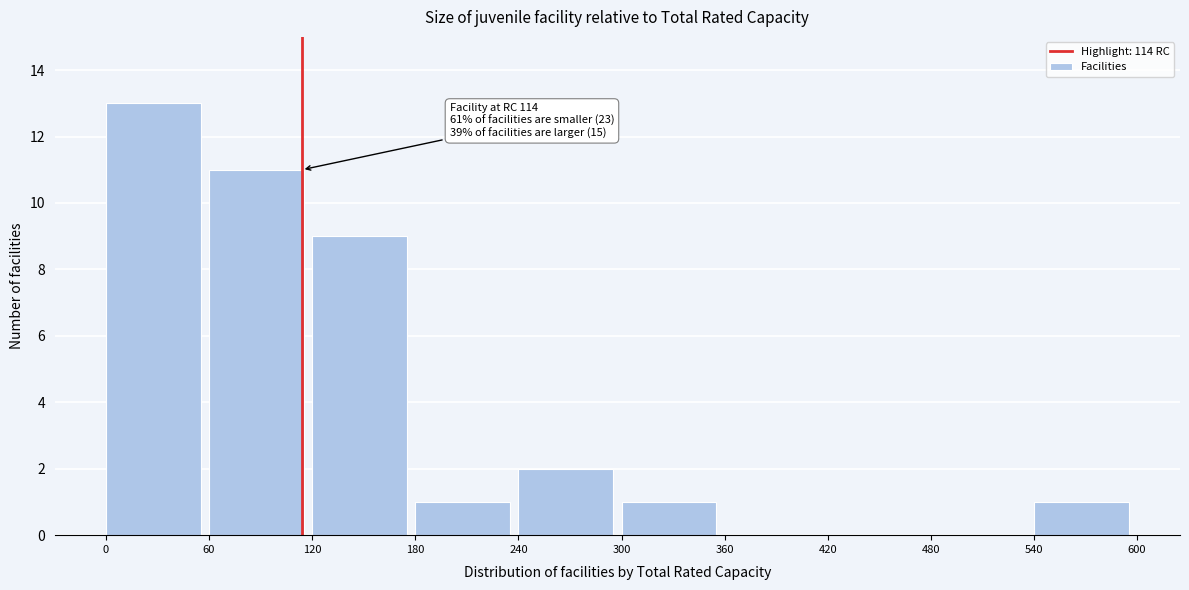

Over which range of the x-axis is the bar tallest?

0 to 60